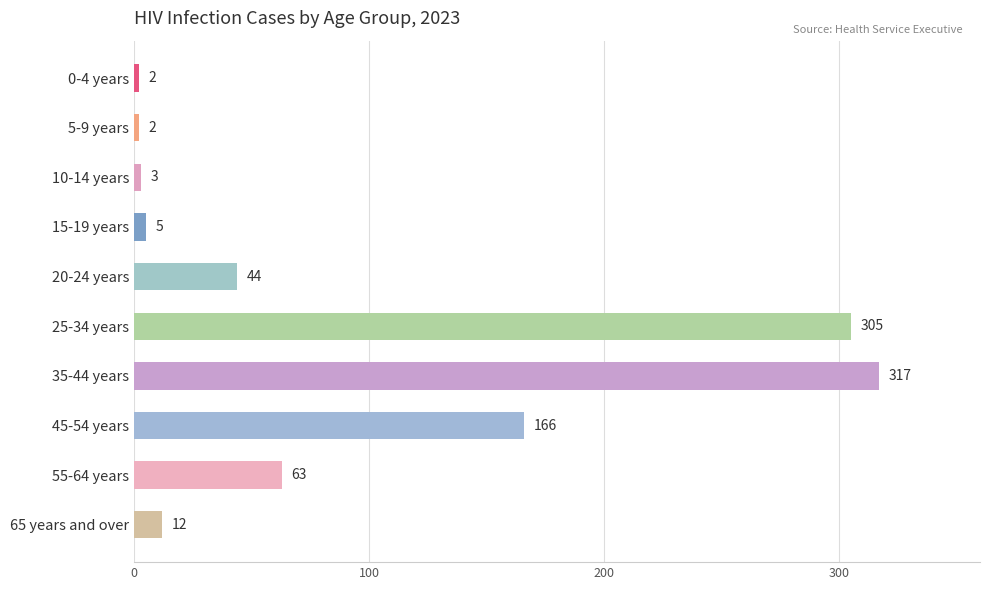

What position from the bottom is 25-34 years?

5